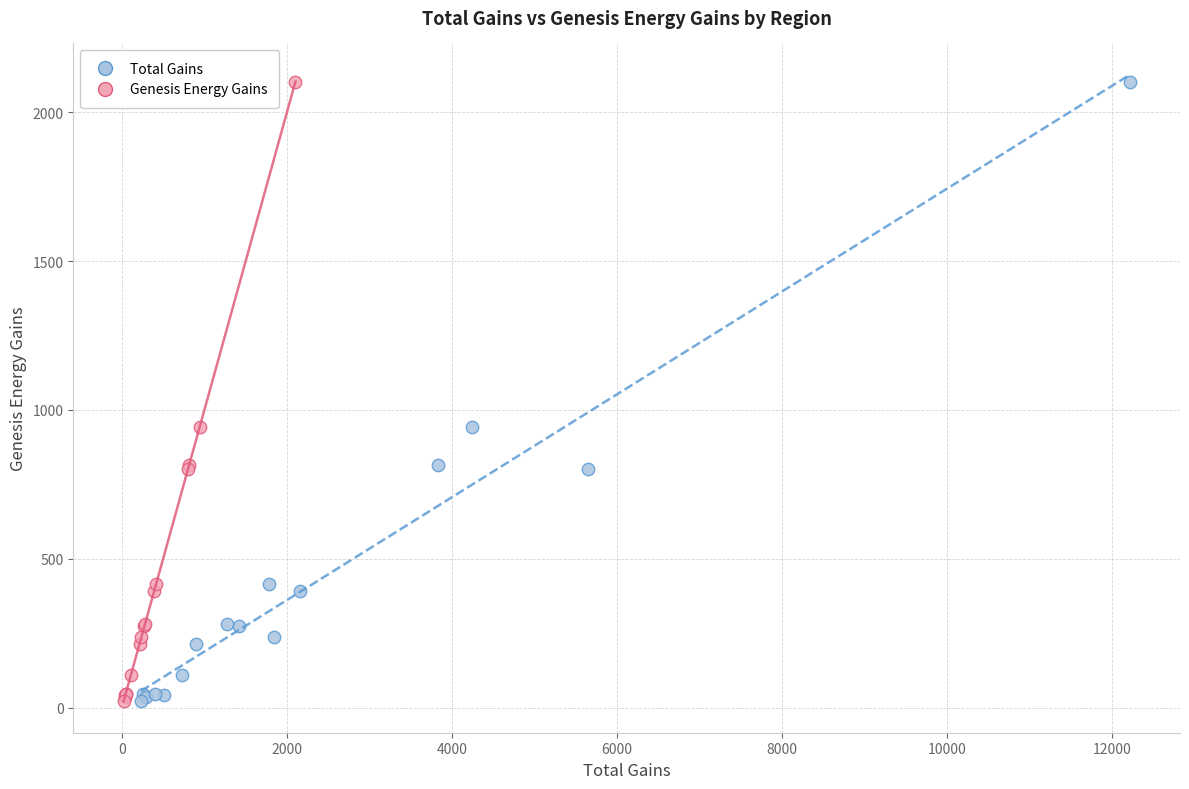

What are all the series names shown in the legend?

Total Gains, Genesis Energy Gains